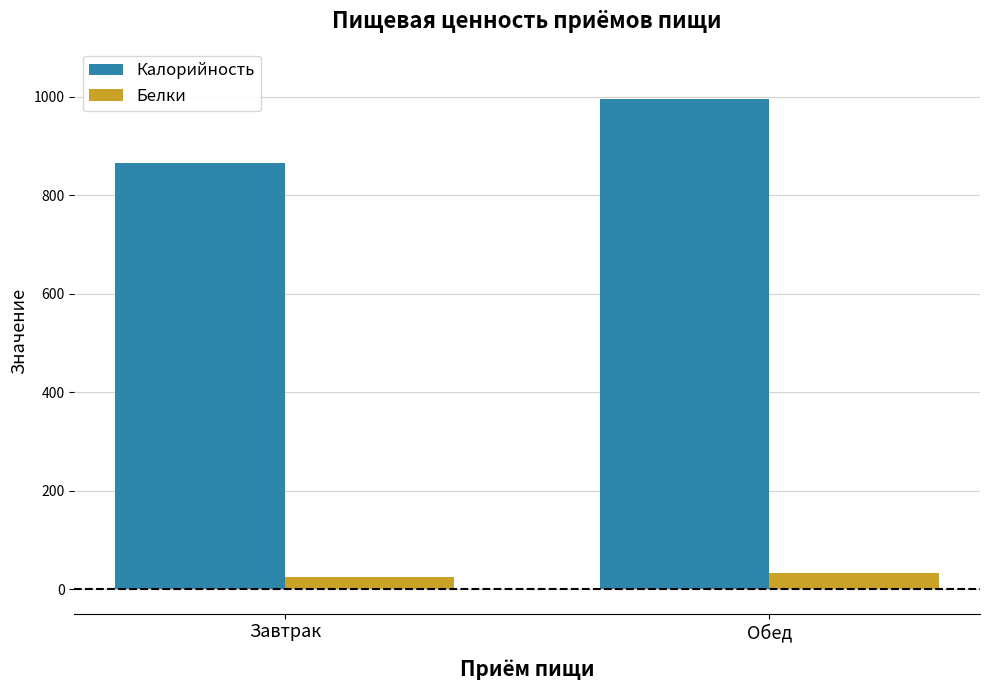

The value of Калорийность at Завтрак is 866. True or false?

True